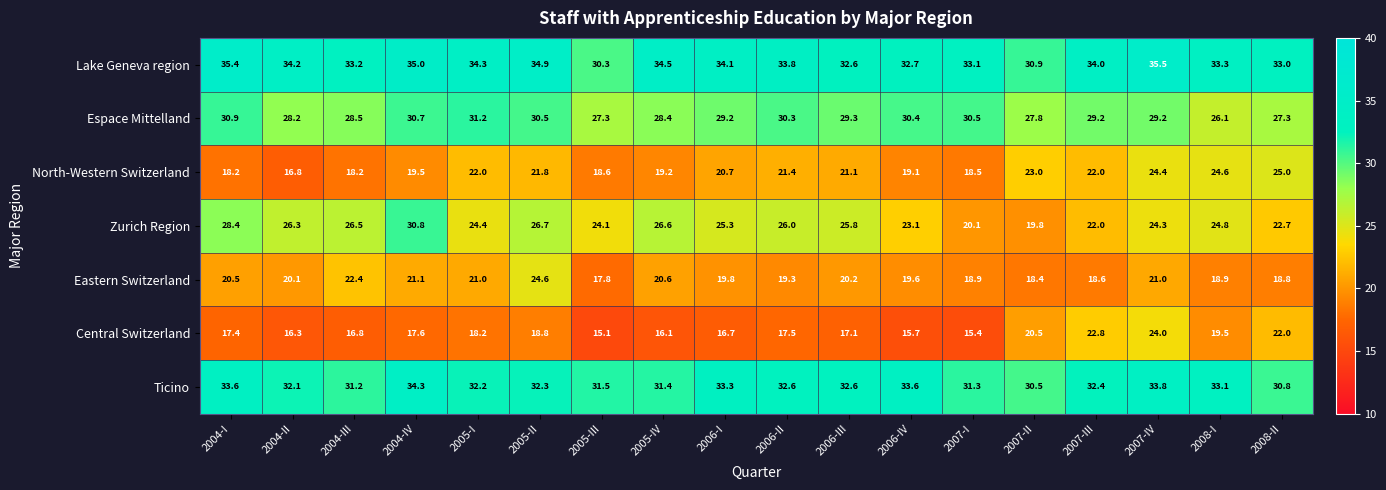

What is the sum of the Central Switzerland values at 2005-III and 2006-I?

31.8